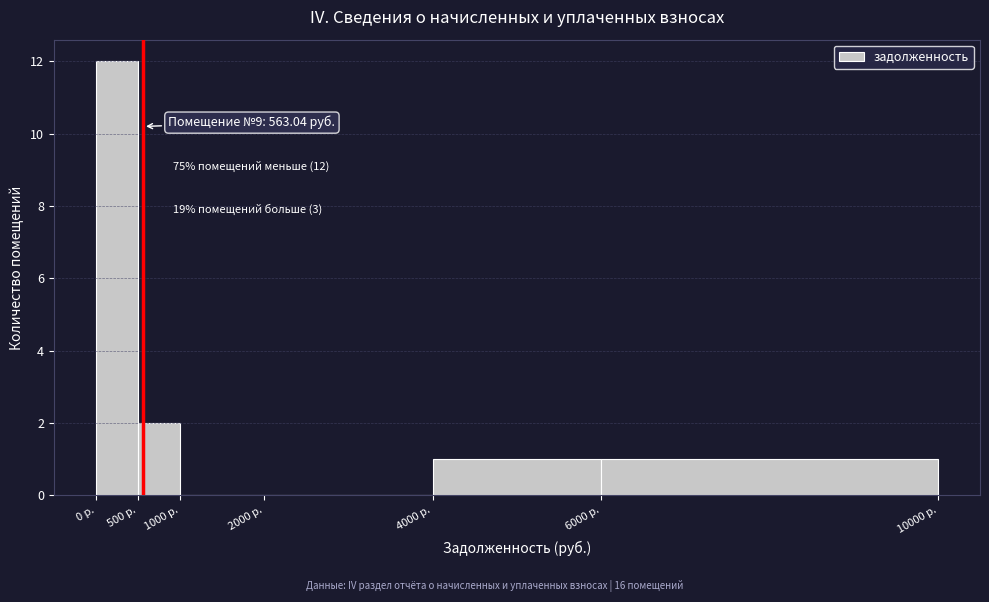

Which range on the x-axis has the tallest bar?

0 to 500